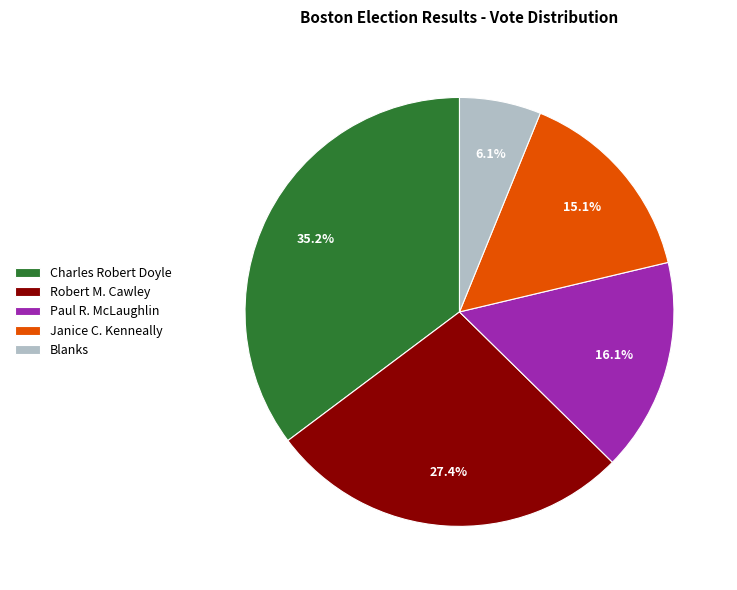

Does any single category account for the majority?

No